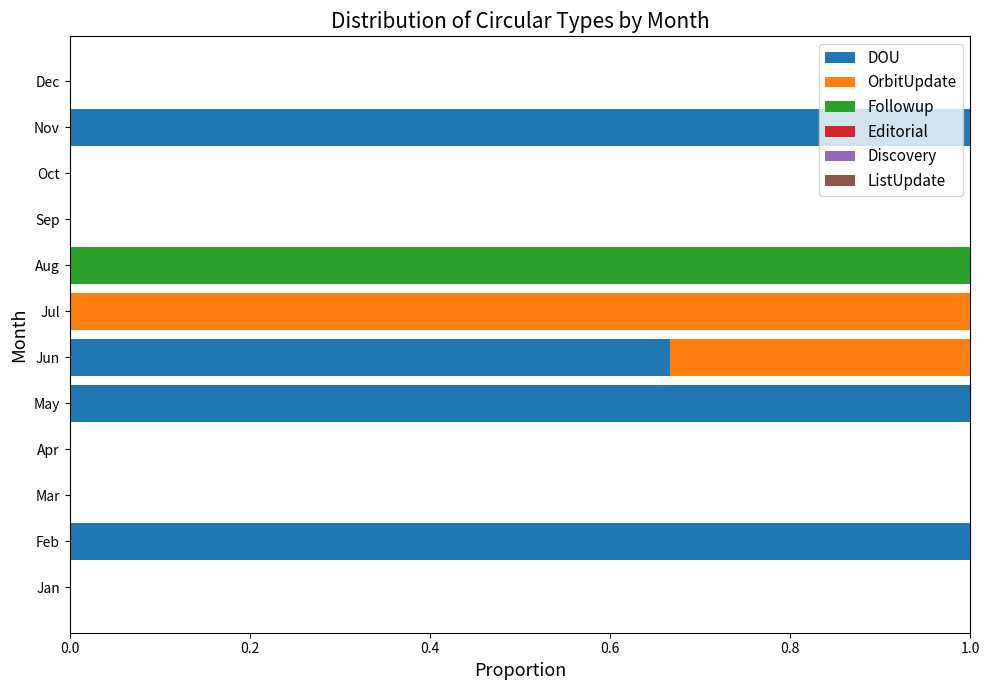

Count the number of data series in this chart.

3